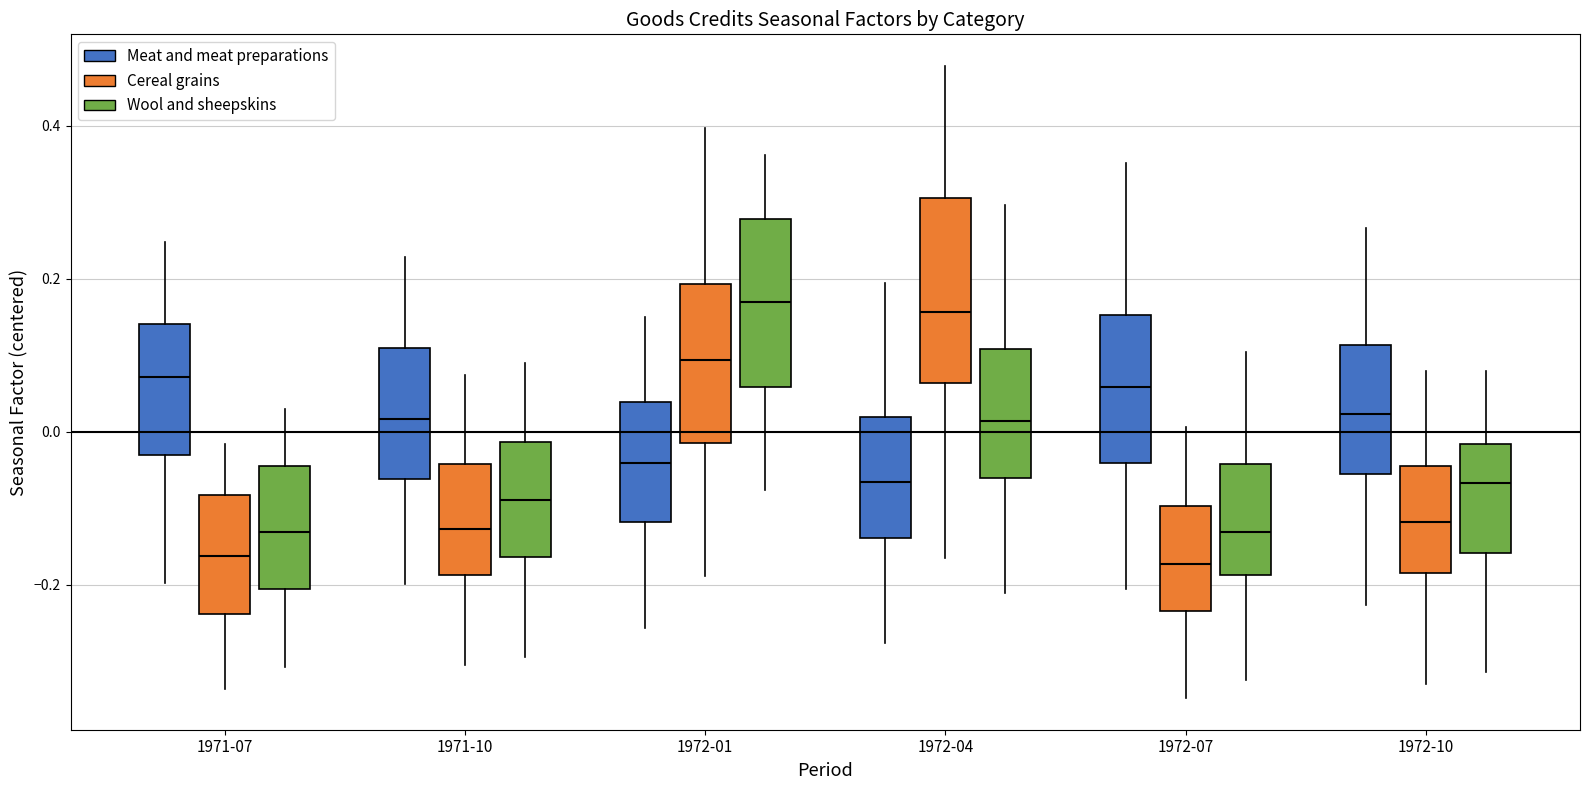

Which category has the lowest value in the Cereal grains series?

1972-07